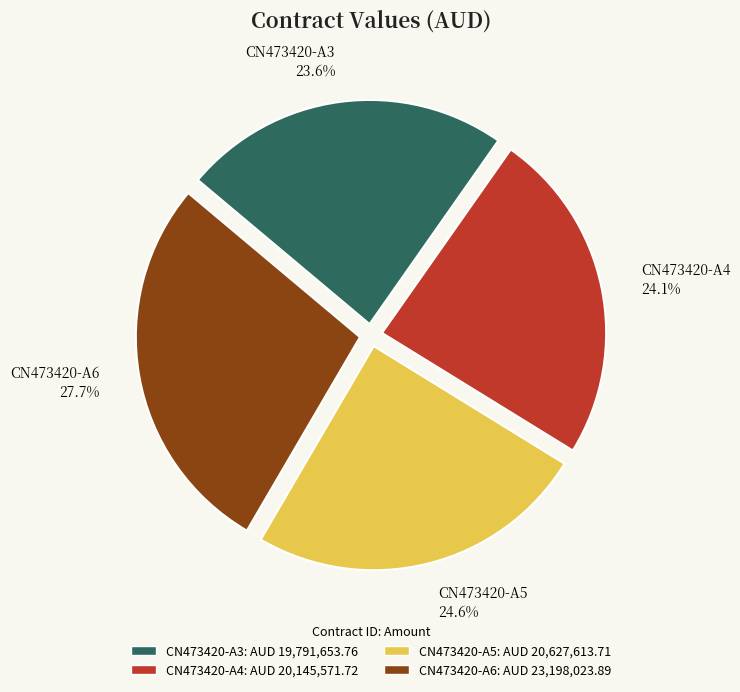

To the nearest percent, what percentage of the pie is CN473420-A4?

24%